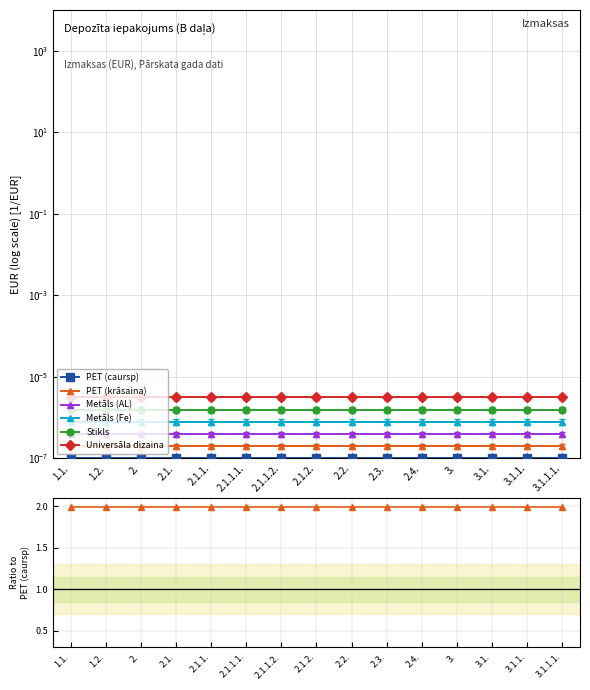

The Stikls series shows 22.4 at 2.2.. True or false?

False